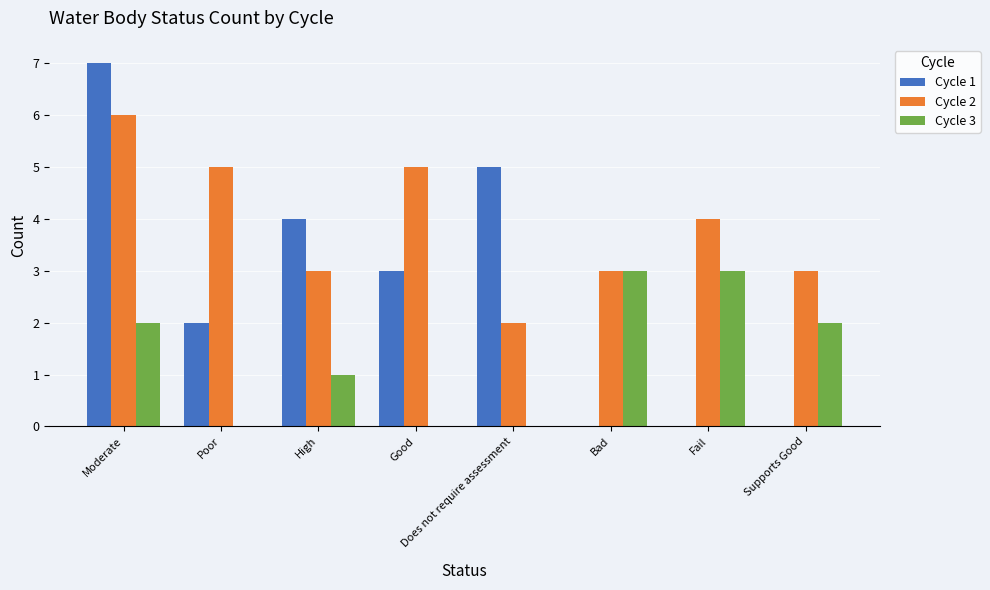

The value of Cycle 2 at Supports Good is 3. True or false?

True